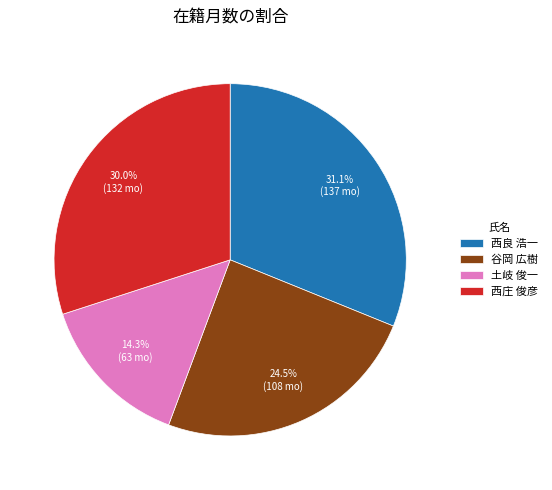

How many segments does this pie chart have?

4